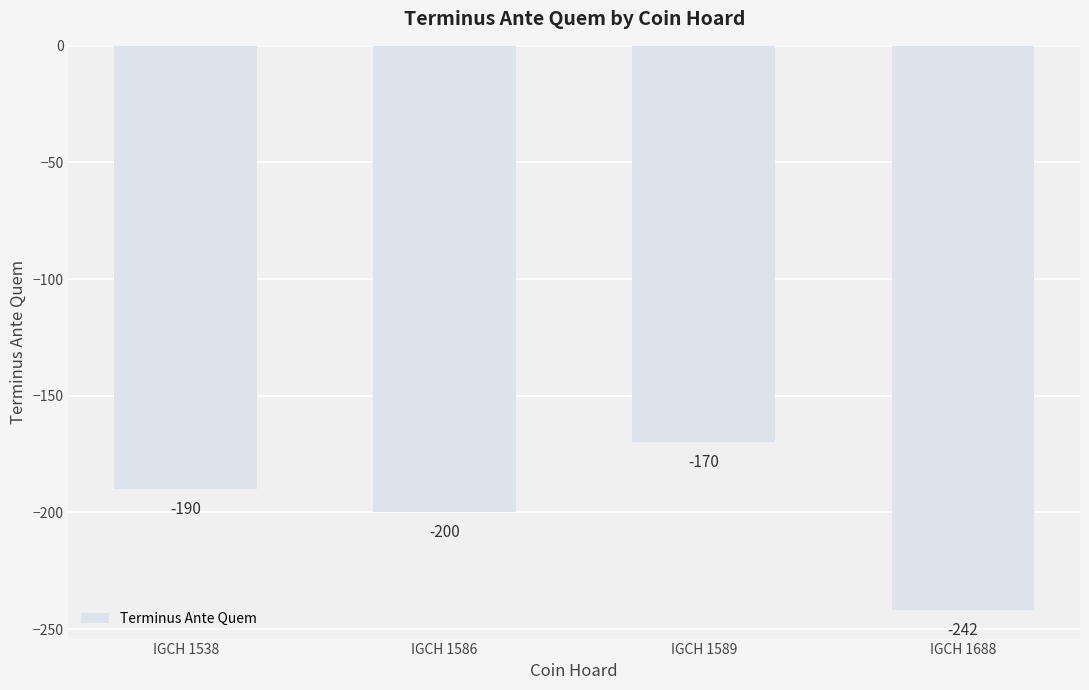

How many values are between -200 and -170?

3